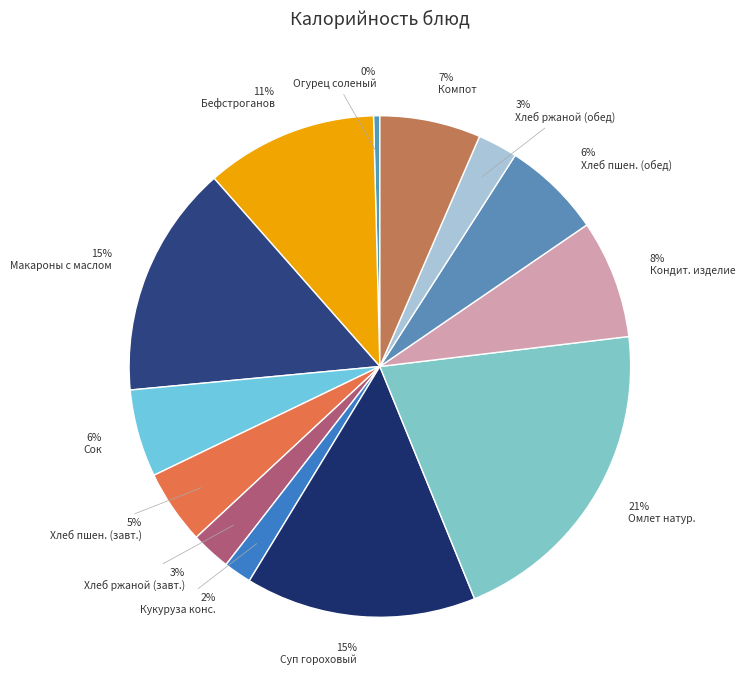

Rank the categories by value from highest to lowest.

Омлет натуральный, Макароны отварные с маслом сливочным, Суп гороховый с мясом, Бефстроганов, Кондитерское изделие, Компот из сухофруктов, Хлеб пшеничный (обед), Сок, Хлеб пшеничный (завтрак), Хлеб ржаной (завтрак 2), Хлеб ржаной (обед), Кукуруза консервир. т/о, Огурец соленый порционный